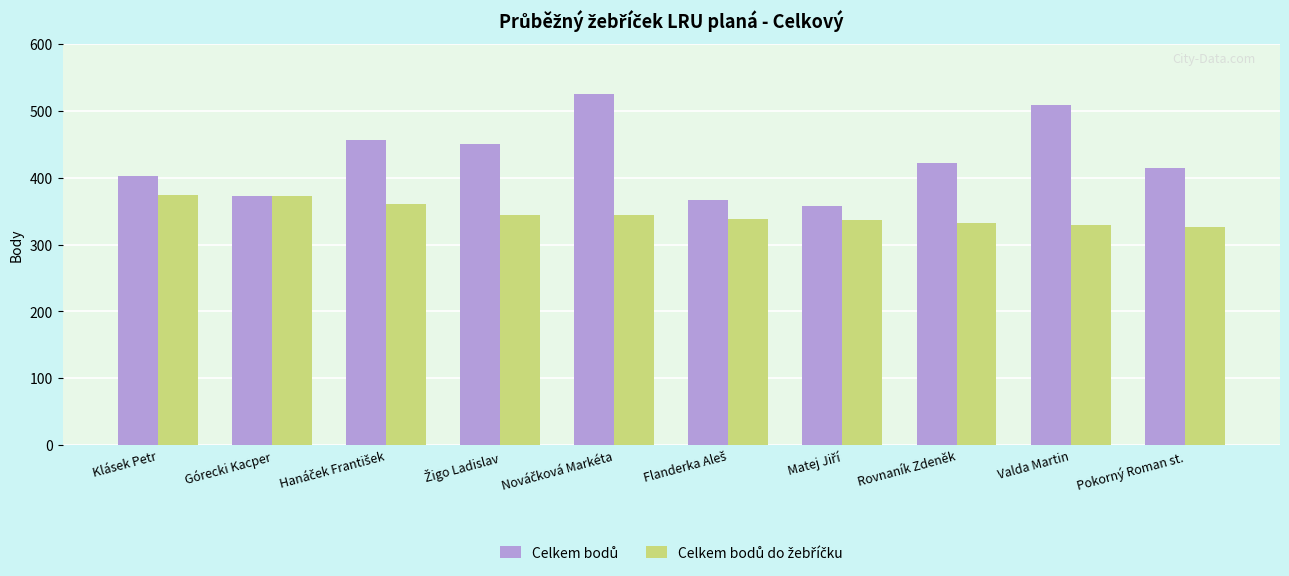

What is the smallest value displayed?

327